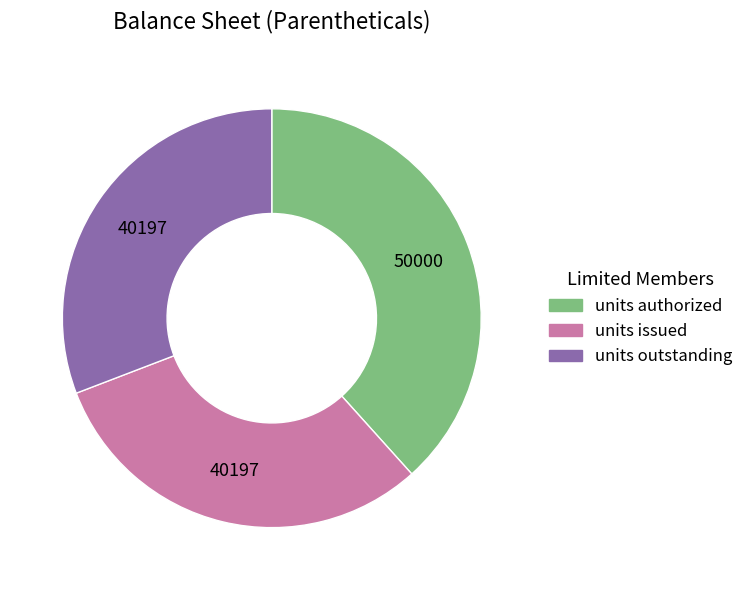

Do units issued and units authorized together represent more than half of the pie?

Yes